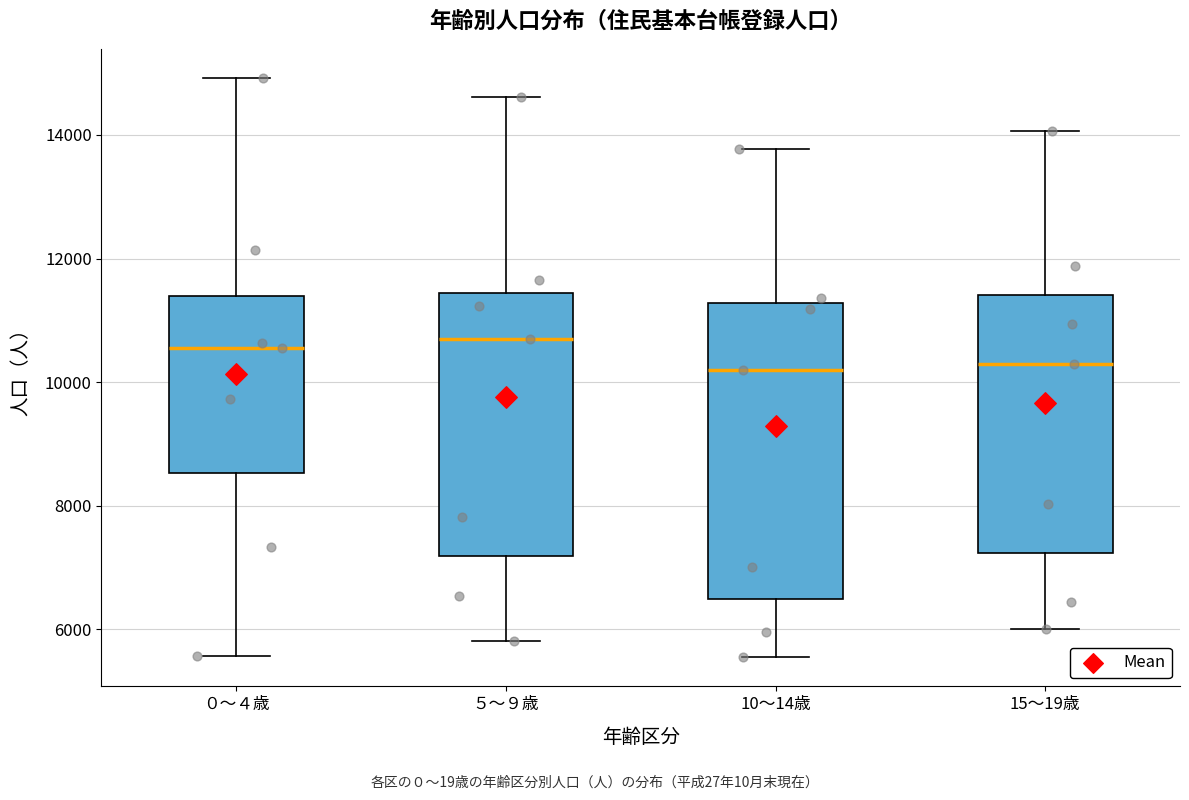

Where is the upper edge of the box for ０～４歳 on the y-axis? The values are not printed on the chart, so give them approximately, as read against the axis.

11400